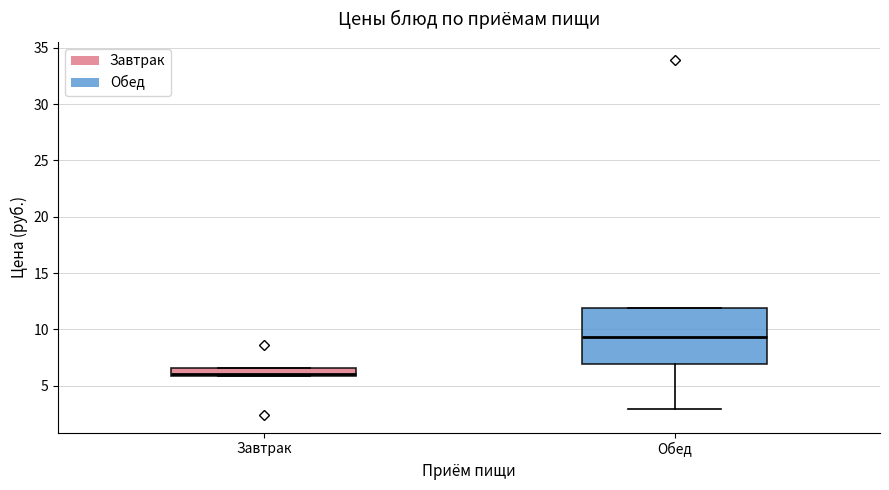

Which box is the tallest, from its lower edge to its upper edge?

Обед